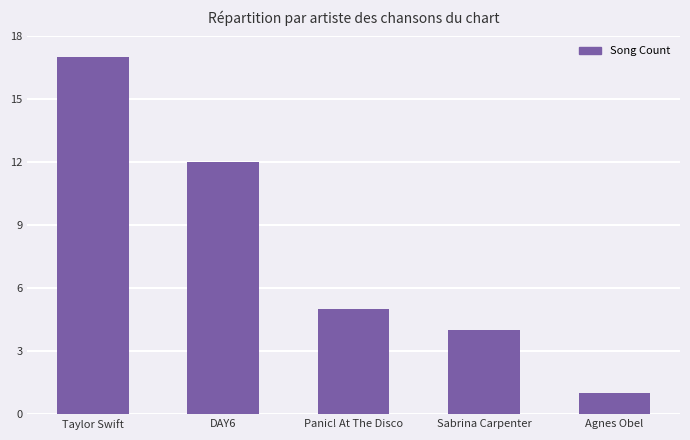

What is the ratio of the value at Taylor Swift to the value at Panic! At The Disco?

3.4